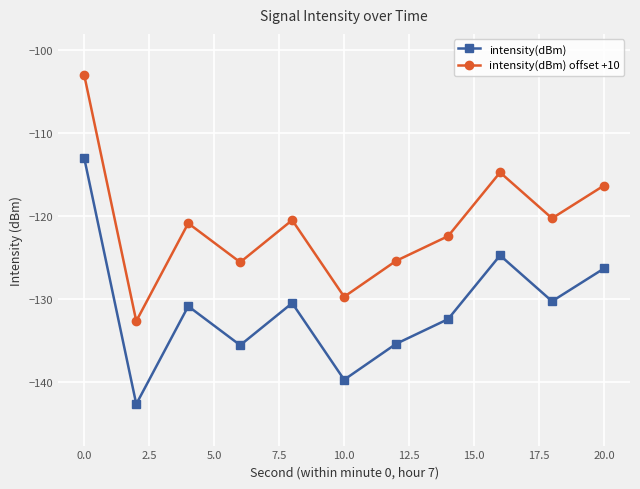

How many values in the intensity(dBm) series exceed -130?

3